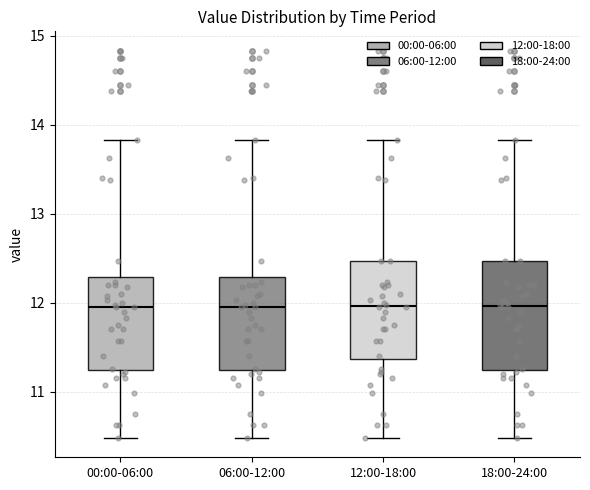

Where does the upper whisker of the box for 06:00-12:00 end on the y-axis? The values are not printed on the chart, so give them approximately, as read against the axis.

13.8